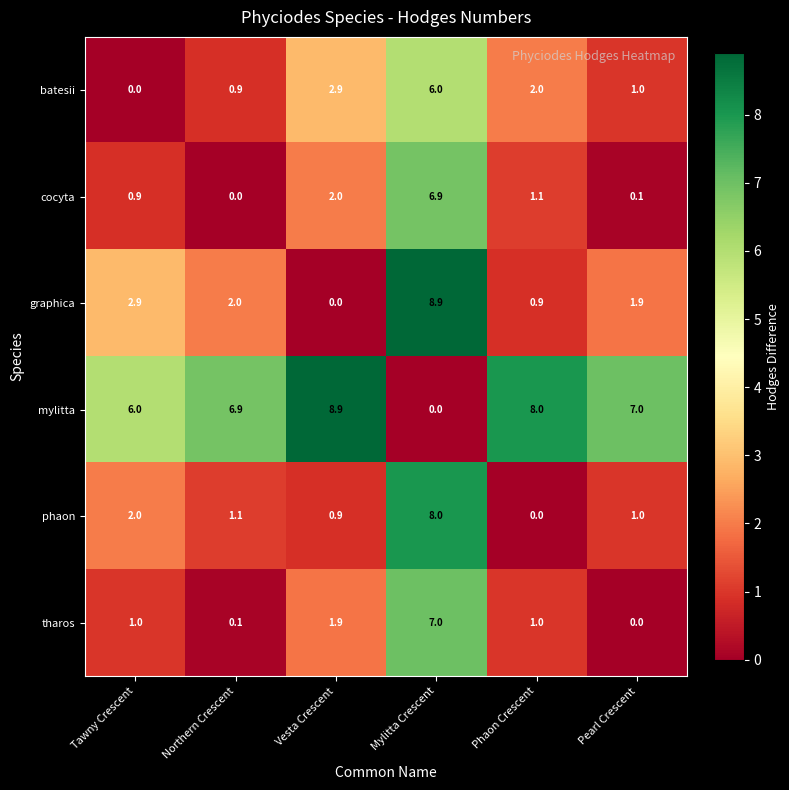

Rank the series at Phaon Crescent from highest to lowest value.

mylitta, batesii, cocyta, tharos, graphica, phaon